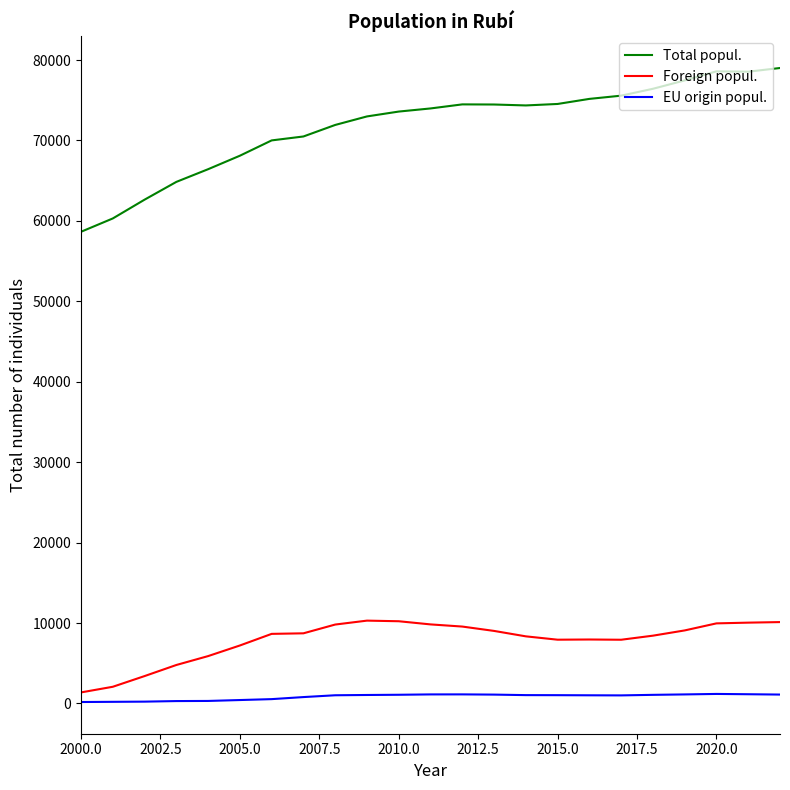

Which series has the largest total across all categories?

Total popul.